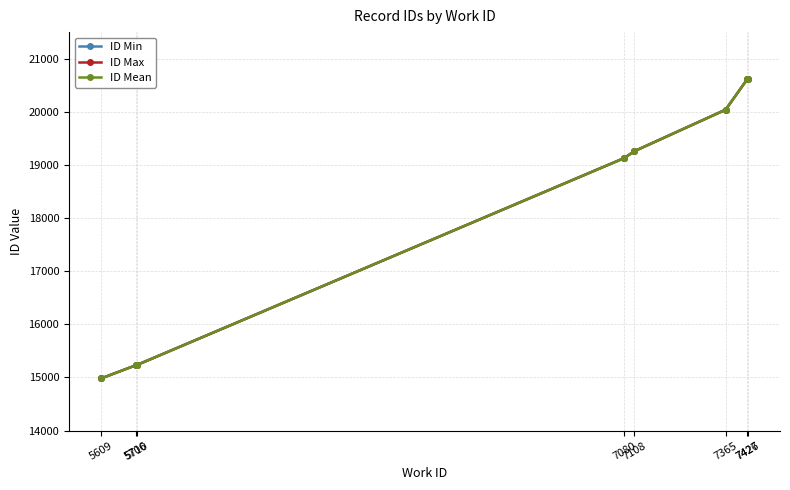

What is the average value of the ID Mean series?

18139